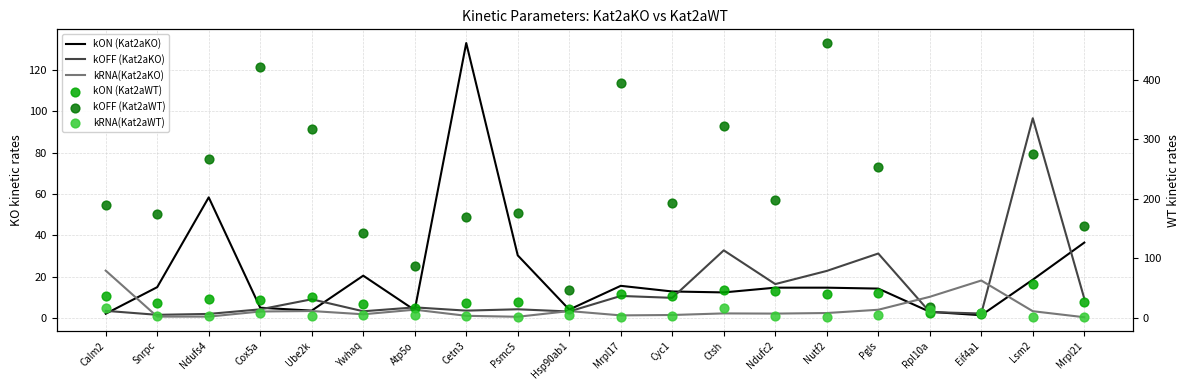

What are all the series names shown in the legend?

kON (Kat2aKO), kOFF (Kat2aKO), kRNA(Kat2aKO), kON (Kat2aWT), kOFF (Kat2aWT), kRNA(Kat2aWT)